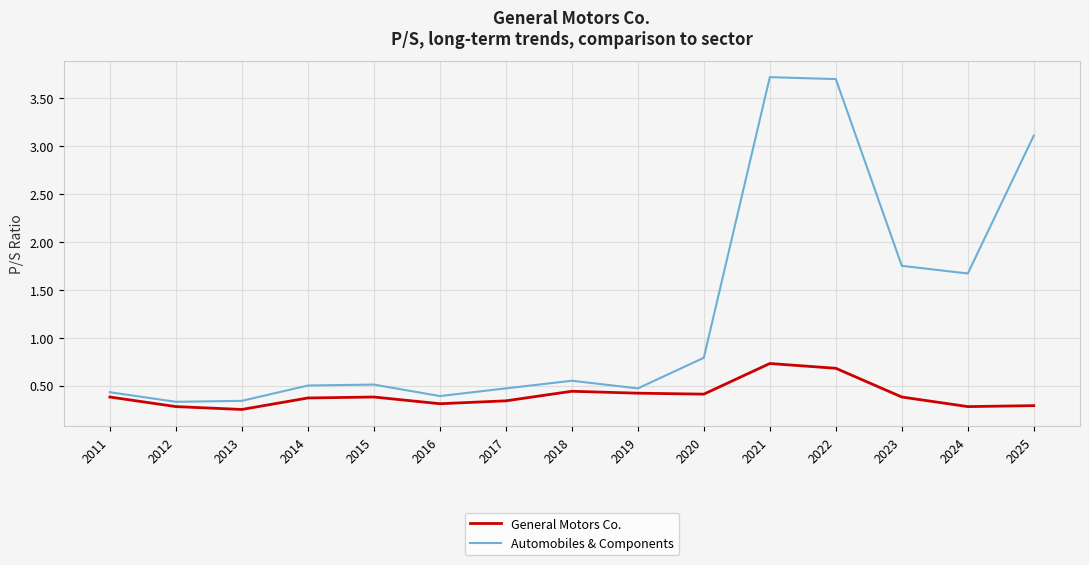

Is the value of Automobiles & Components at 2014 greater than the value of General Motors Co. at 2014?

Yes